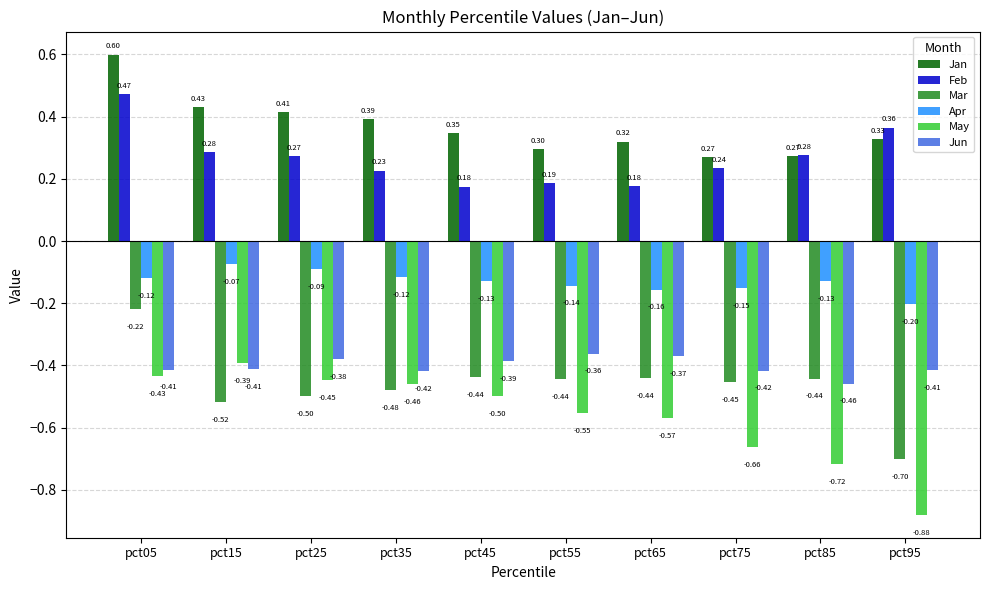

Which series has the largest total across all categories?

Jan